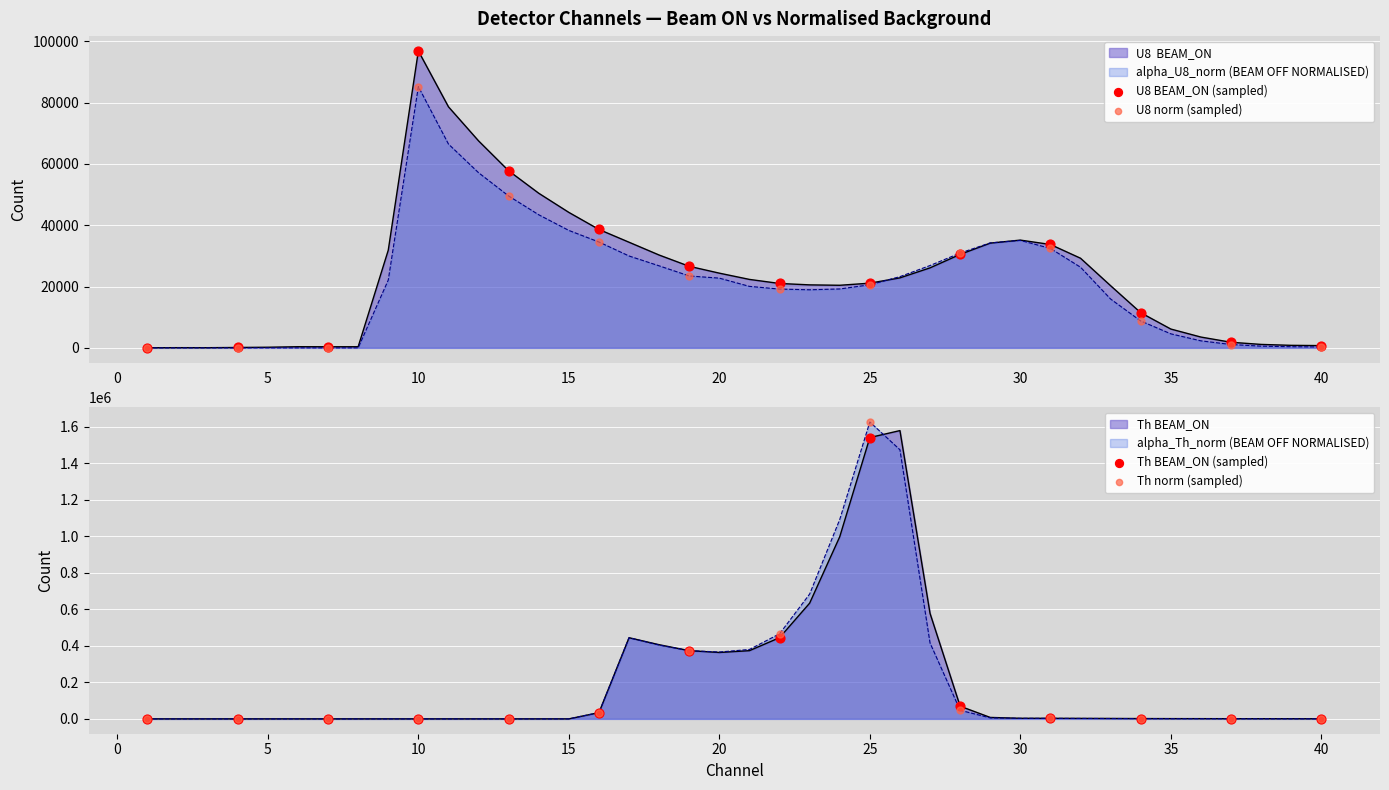

At how many categories does at least one series exceed 1611579?

1